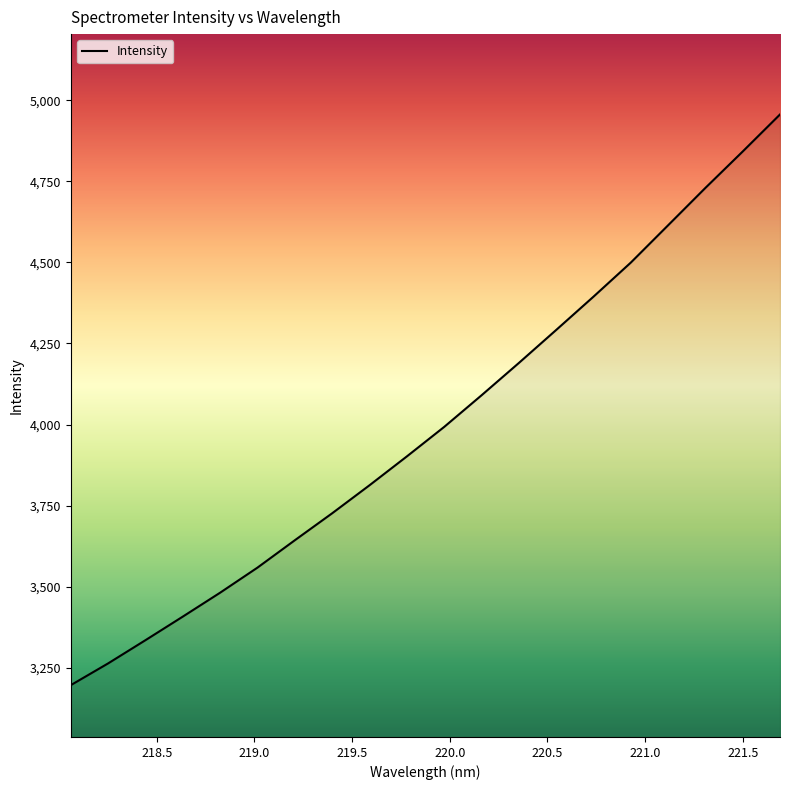

What is the minimum value shown in the chart?

3196.2